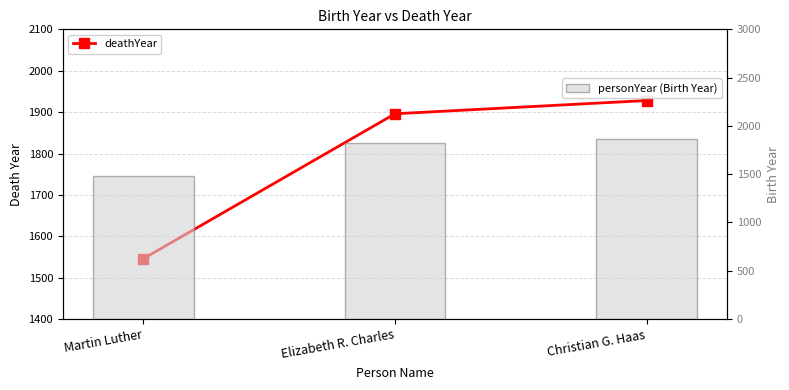

True or false: personYear (Birth Year) has a value of 1483 at Martin Luther.

True